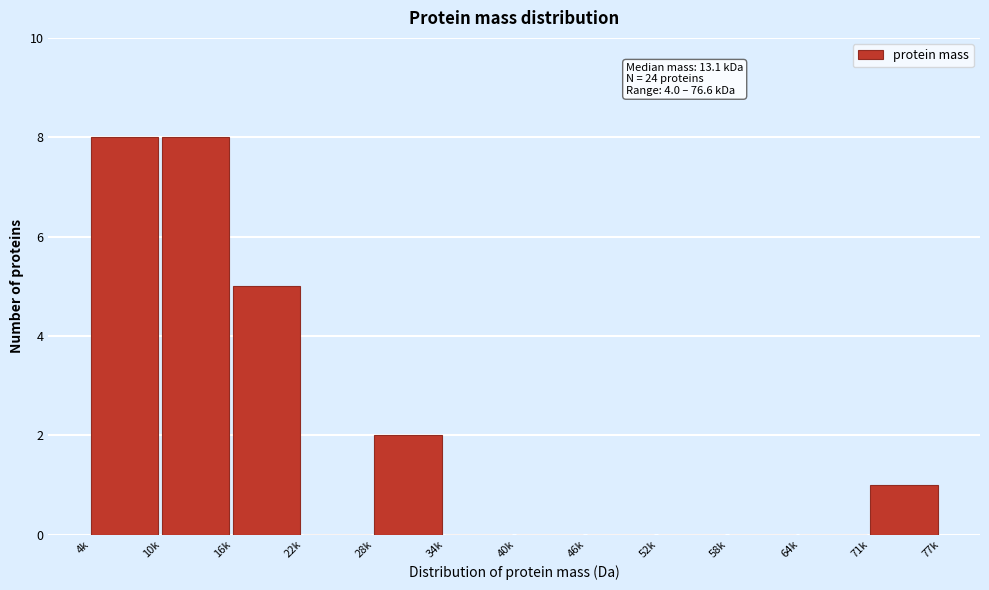

Reading left to right, what are all the values shown in this chart?

4k=8	10k=8	16k=5	22k=0	28k=2	34k=0	40k=0	46k=0	52k=0	58k=0	64k=0	71k=1